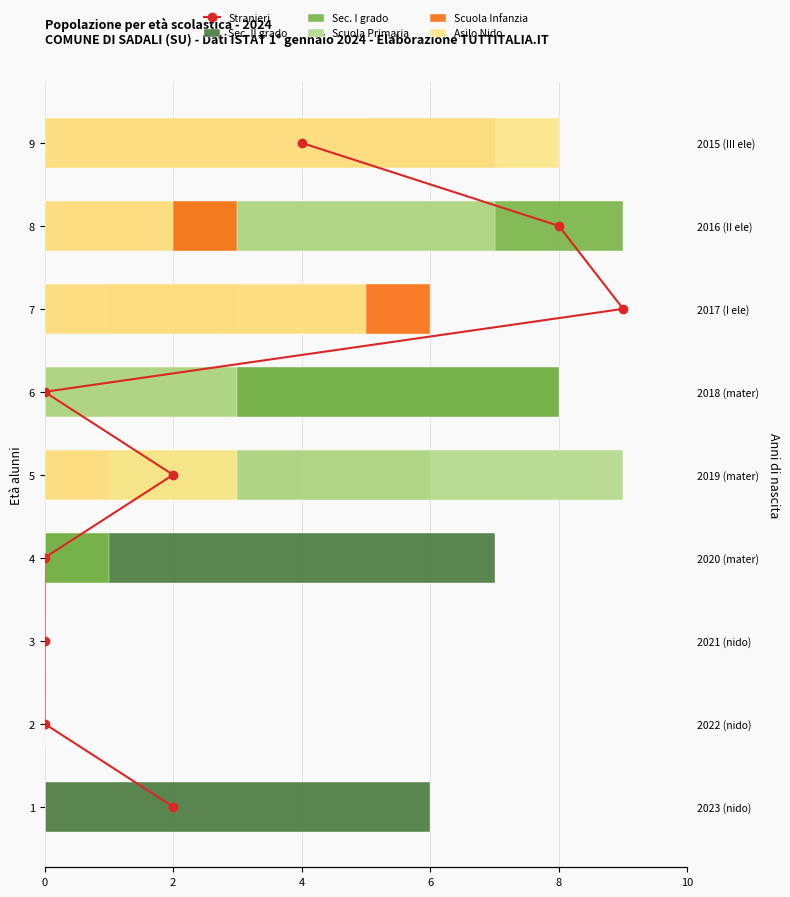

Which label corresponds to the largest value in the chart?

8